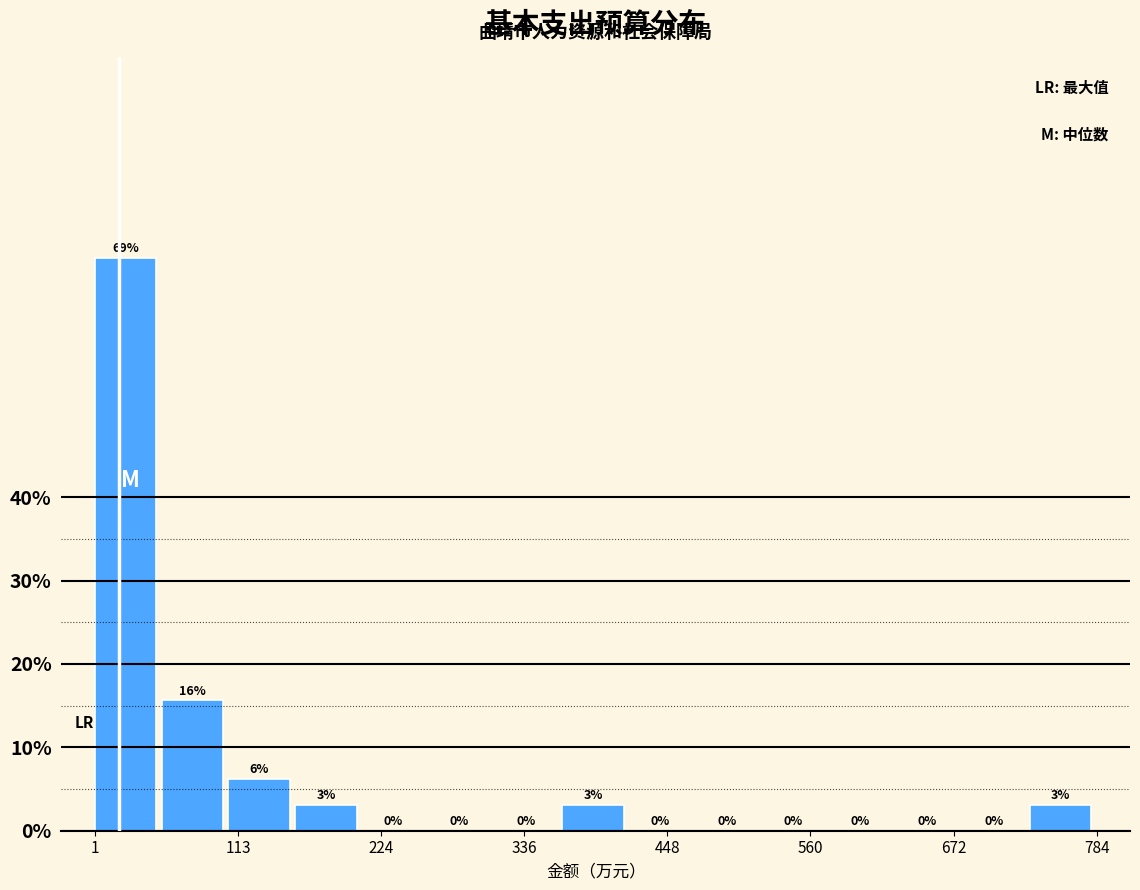

Around what value on the x-axis is the tallest bar? Give the approximate position of its centre, as read against the axis.

20